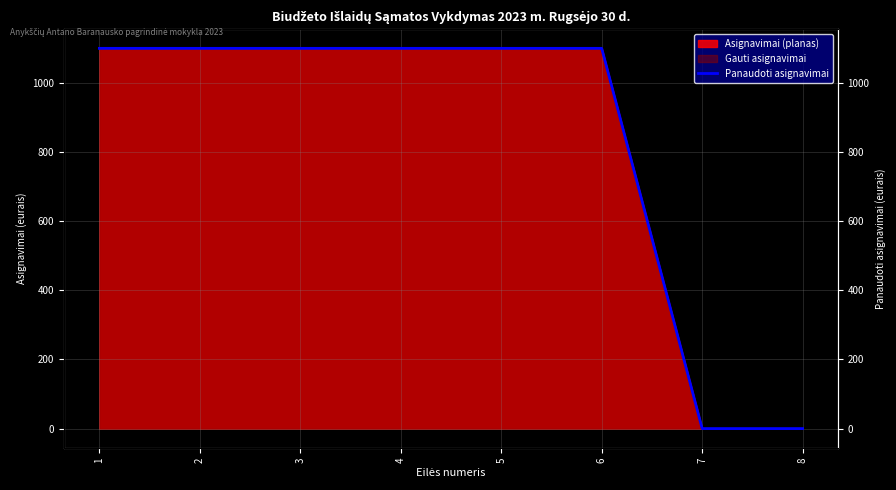

The chart shows a value of 0 at 8. True or false?

True